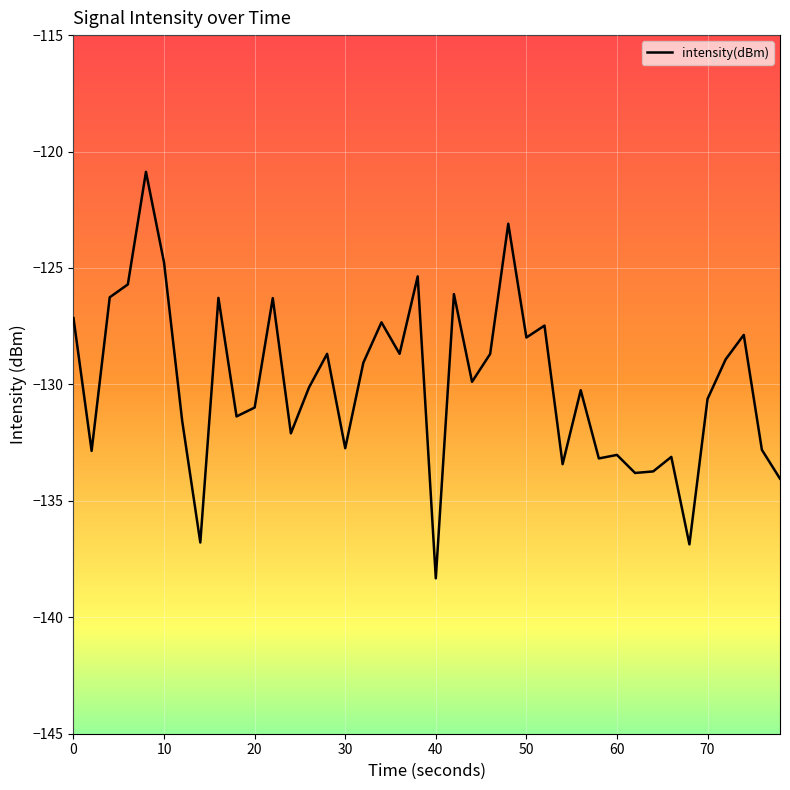

What is the difference between the maximum and minimum values?

17.5